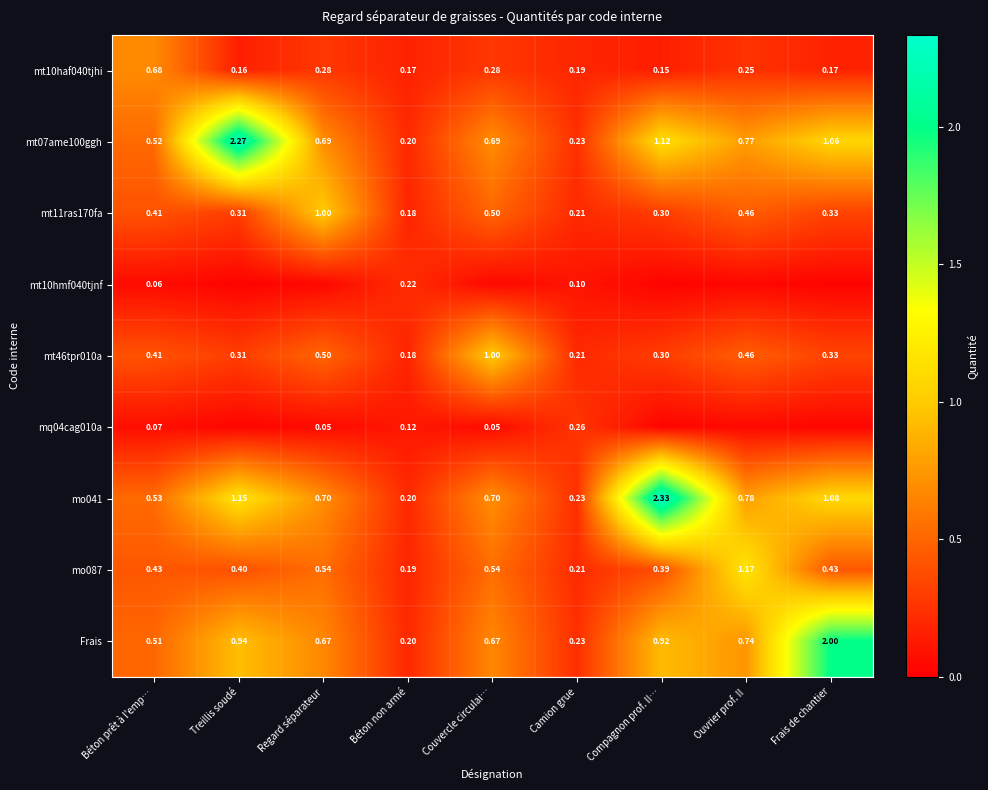

At which label does mo041 reach its peak?

Compagnon prof. II…